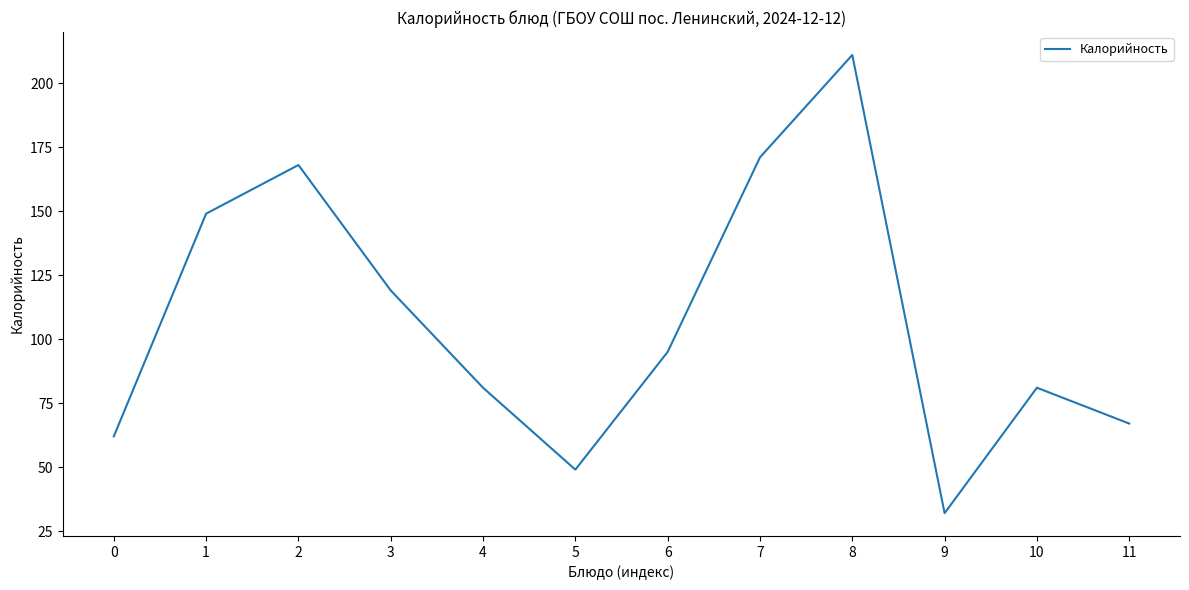

Reading left to right, list all the values displayed in this chart.

0=62	1=149	2=168	3=119	4=81	5=49	6=95	7=171	8=211	9=32	10=81	11=67